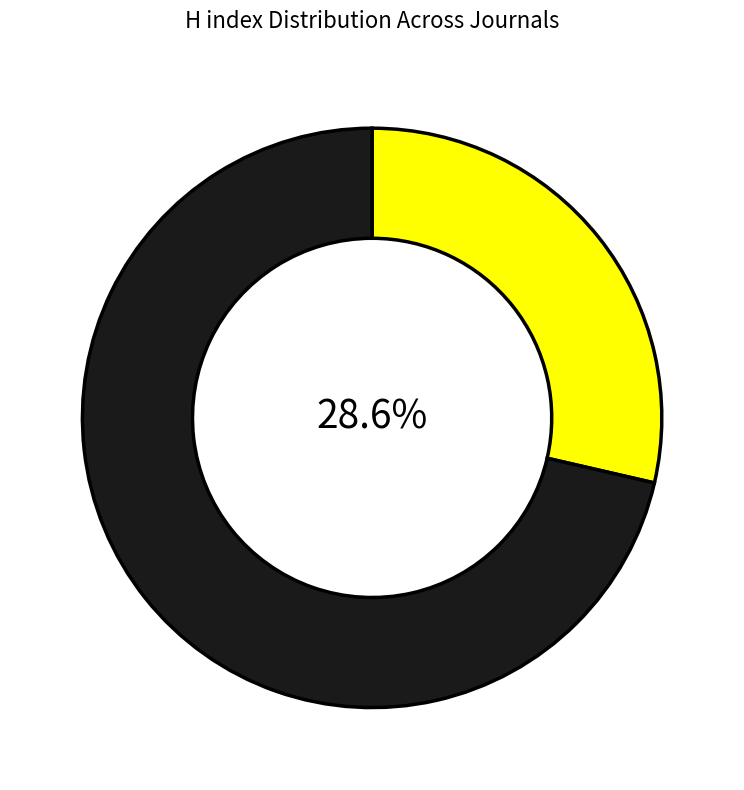

Does any single category account for the majority?

Yes